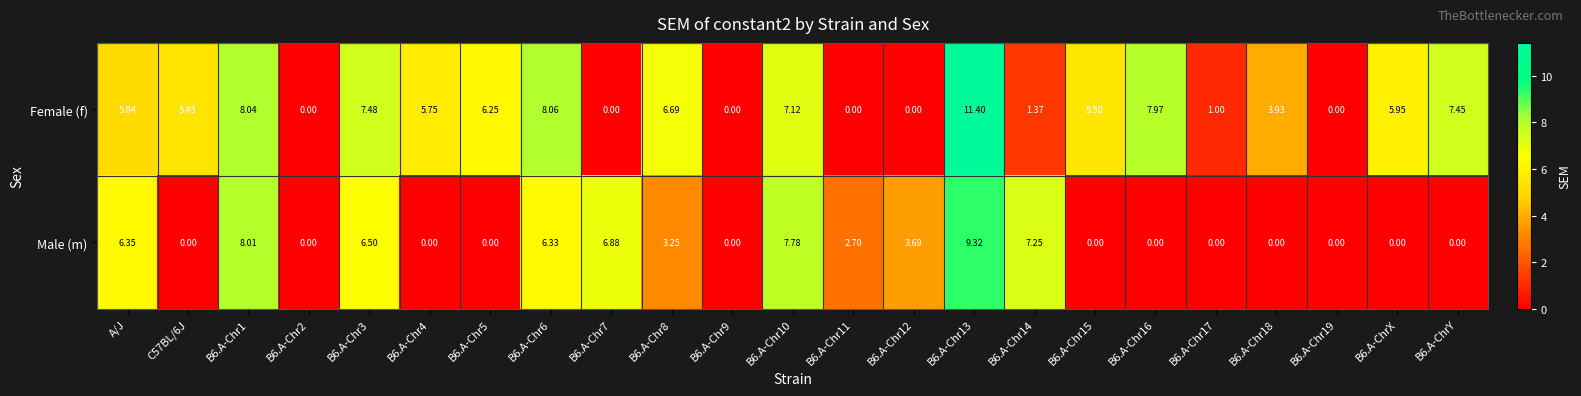

List the series in order of their overall mean, lowest first.

Male (m), Female (f)